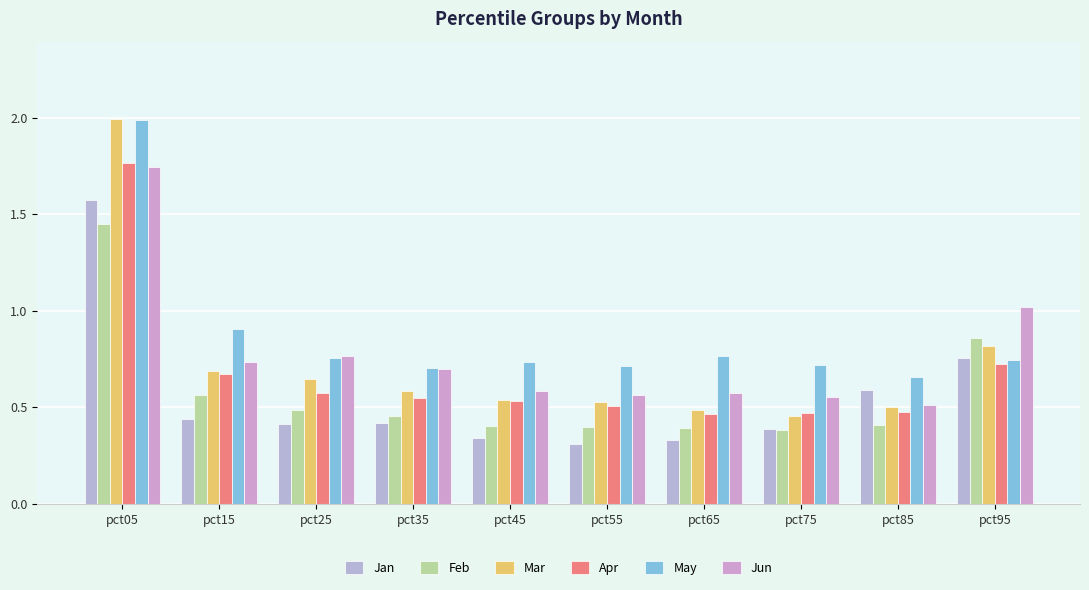

How many categories are shown in the chart?

10